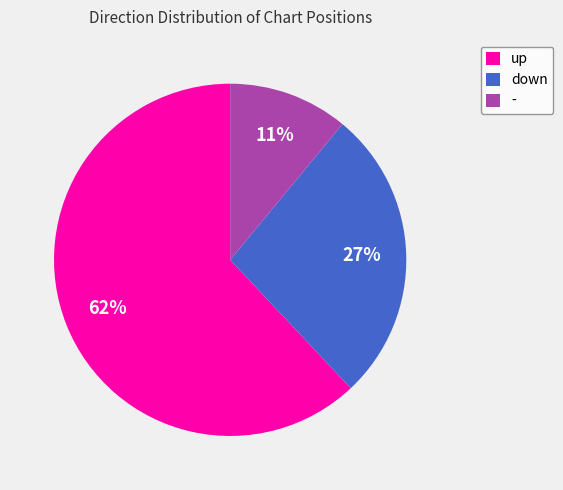

Do up and down together represent more than half of the pie?

Yes